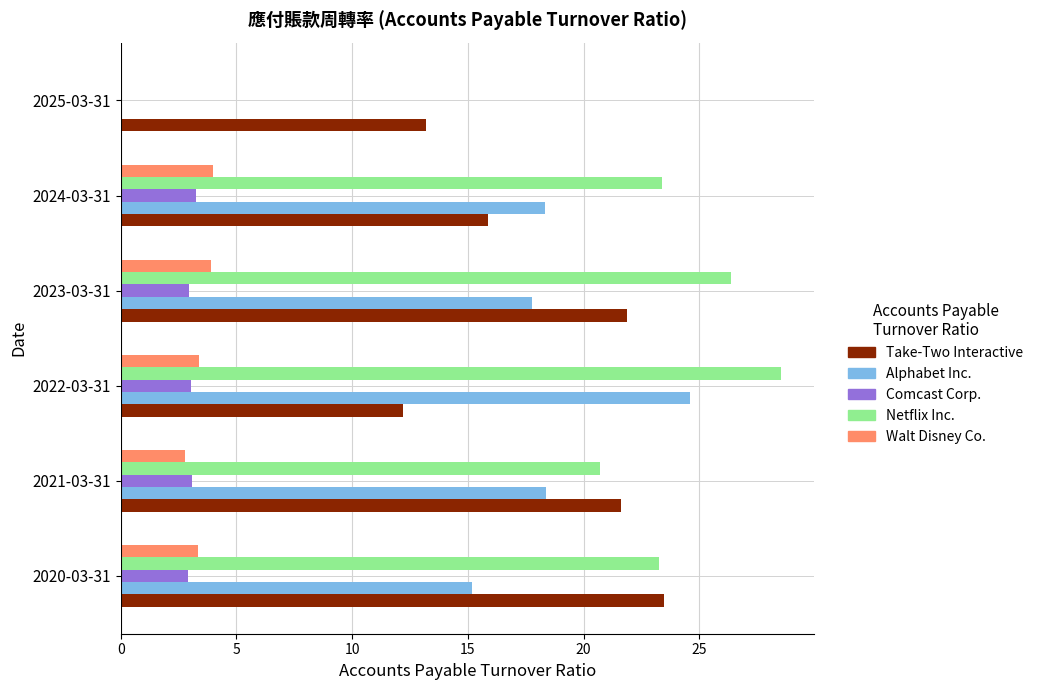

At which category does the chart reach its peak across all series?

2022-03-31